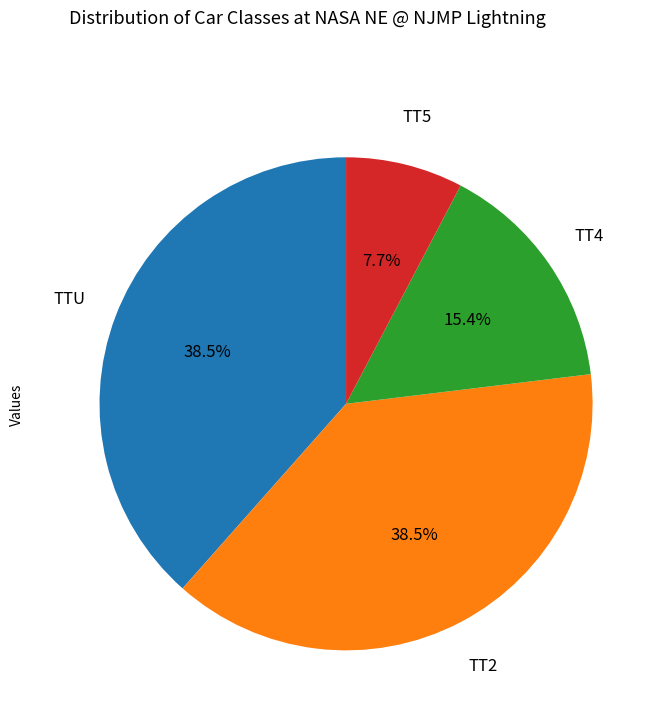

The TT4 slice represents 15% of the pie. True or false?

True